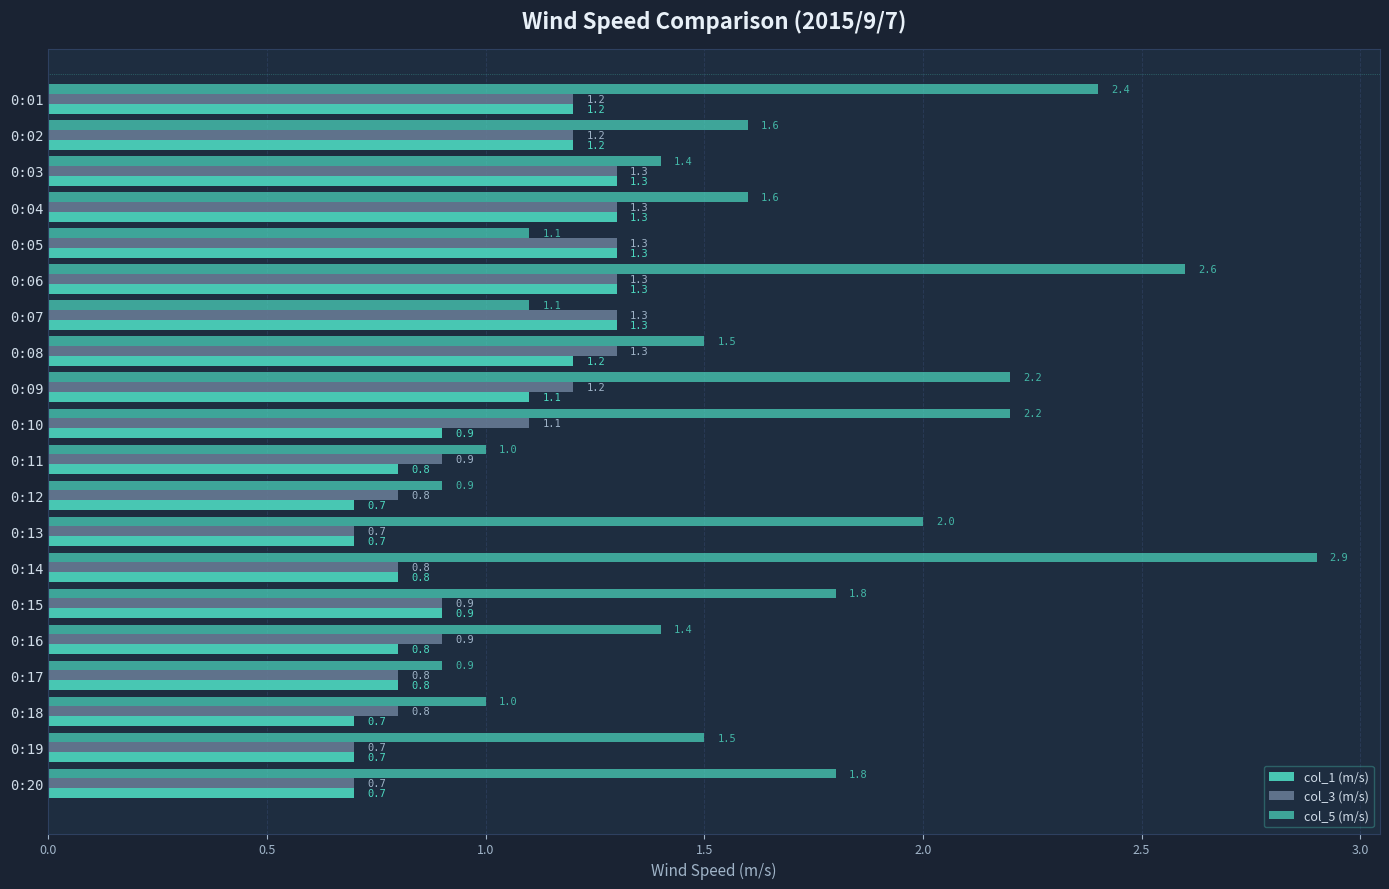

How many data points in col_3 (m/s) are above 1?

10